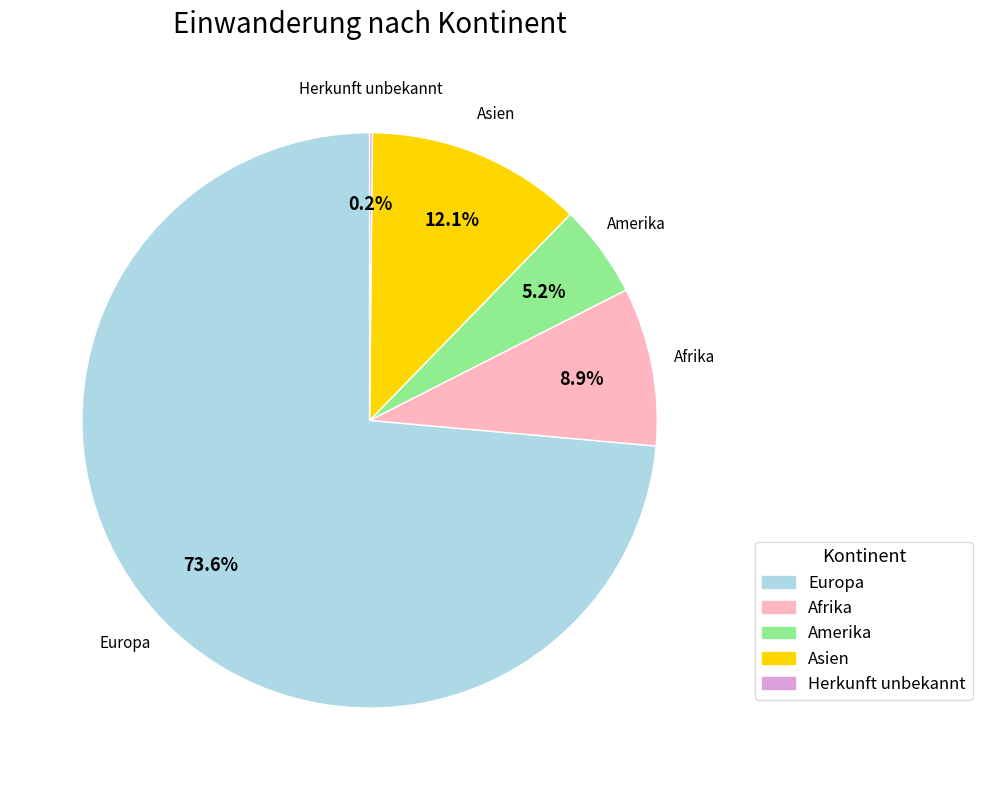

Is there any slice that represents more than half of the pie?

Yes